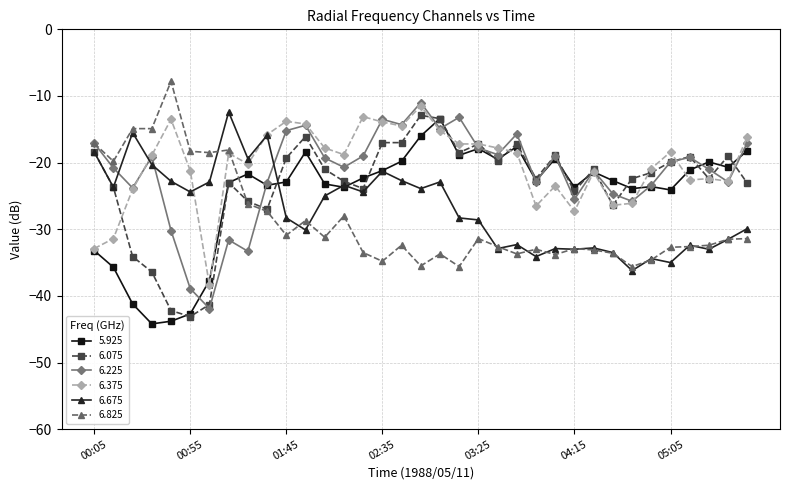

What is the smallest value displayed?

-44.2